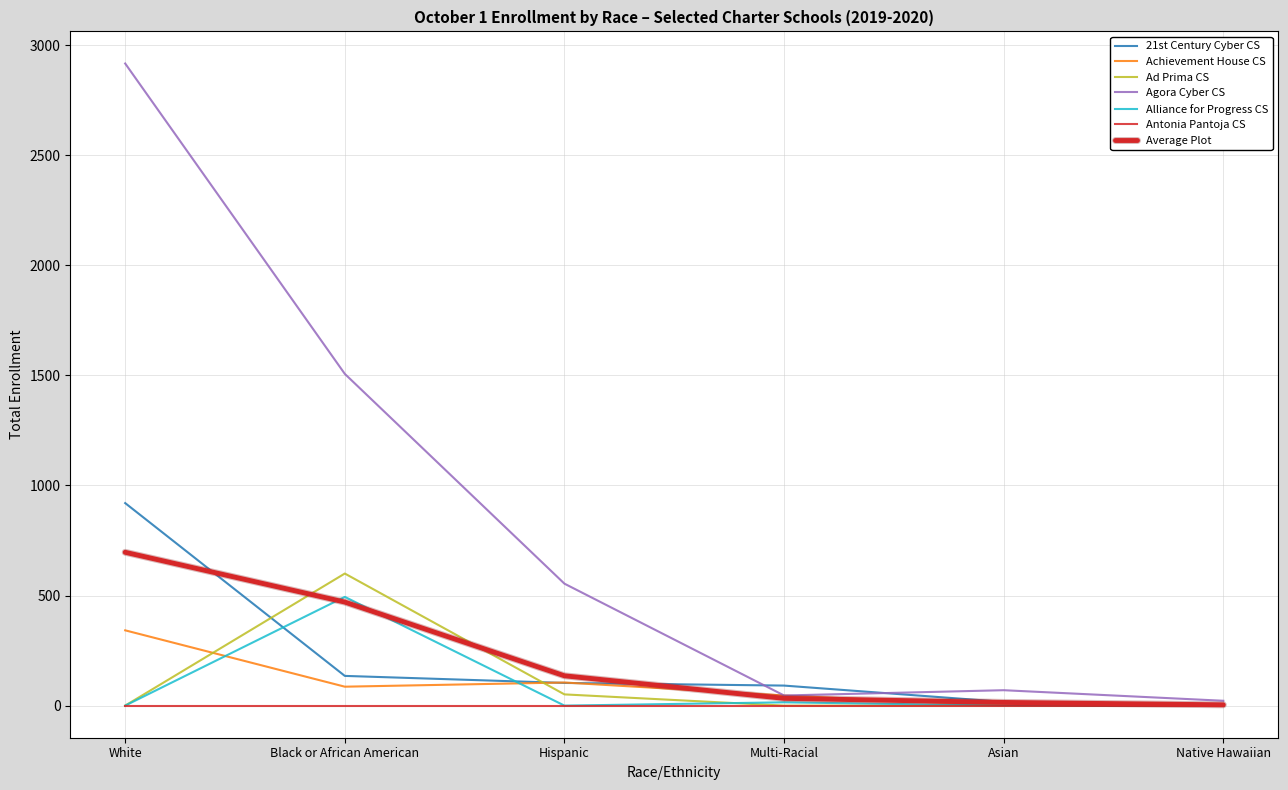

Does the chart have visible grid lines?

Yes